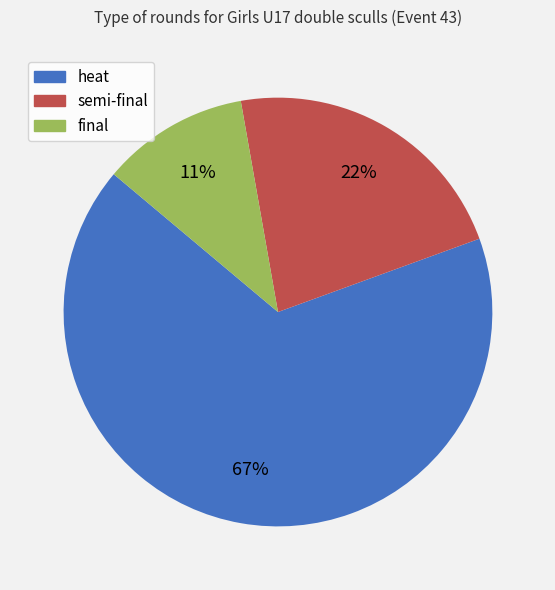

Is there any slice that represents more than half of the pie?

Yes